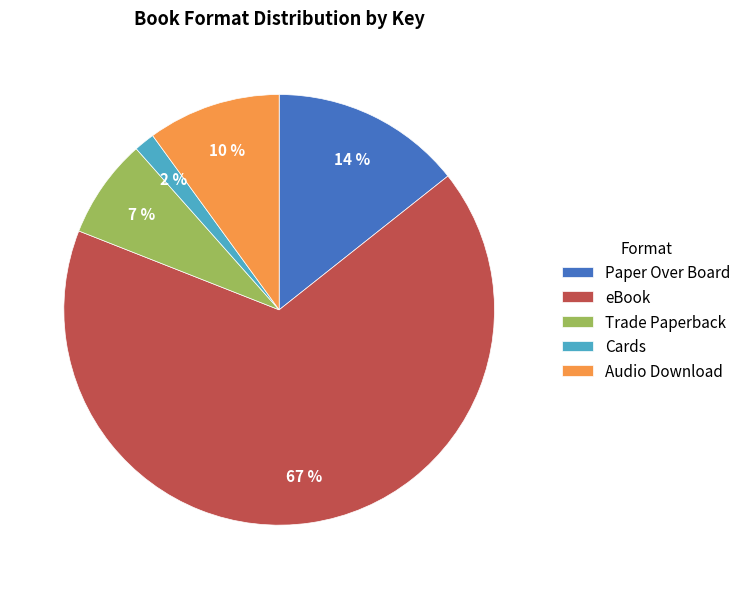

Is there any slice that represents more than half of the pie?

Yes